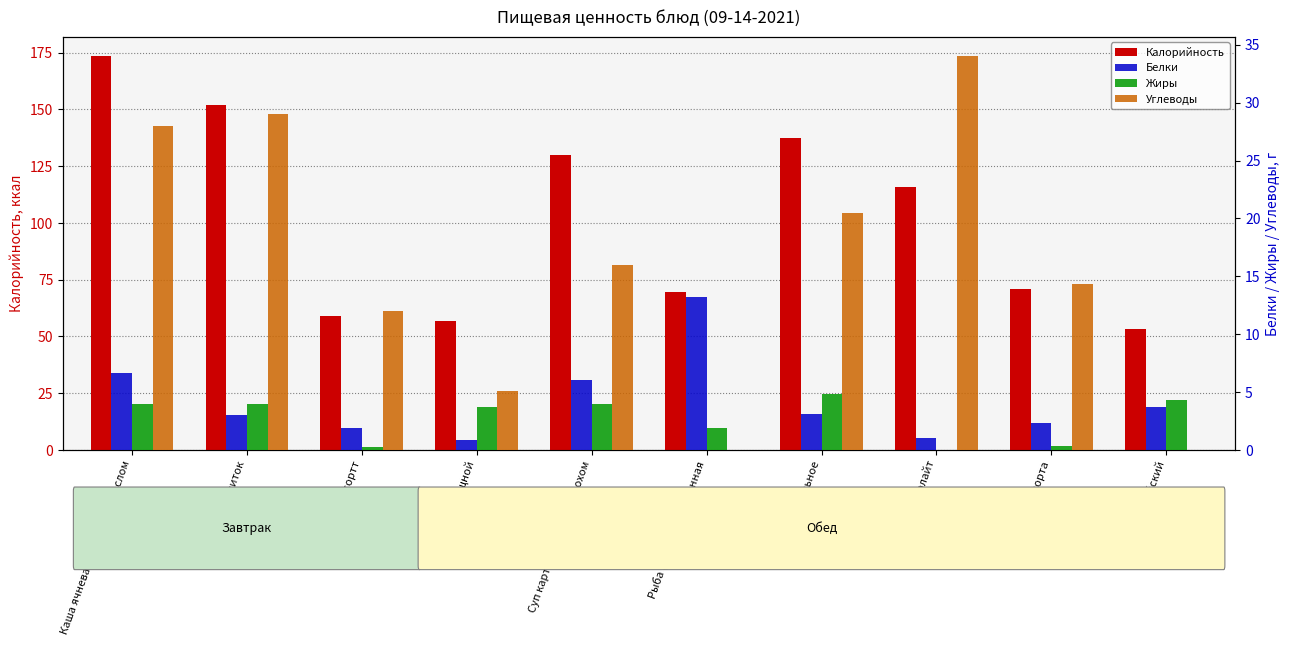

List the labels in order of Белки value, largest first.

Рыба (филе) припущенная, Каша ячневая молочная с маслом, Суп картофельный с горохом, Сыр Российский, Пюре картофельное, Кофейный напиток, Пшеничный 1 сорта, Пшеничный 1 сортт, Напиток Виталайт, Винегрет овощной